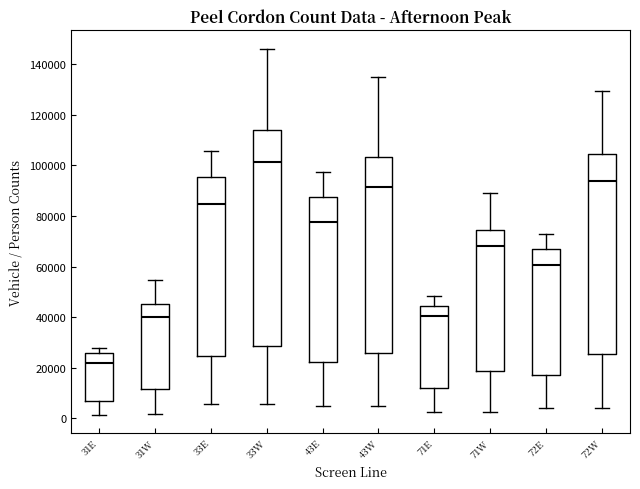

Which box is the tallest, from its lower edge to its upper edge?

33W